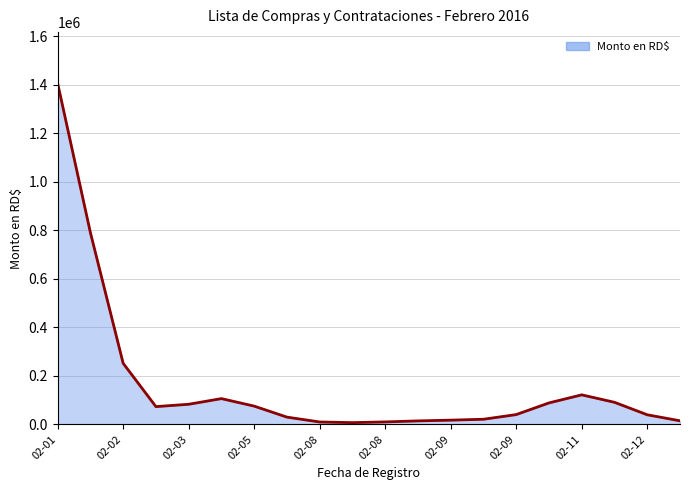

What is the difference between the maximum and minimum values?

1399236.4